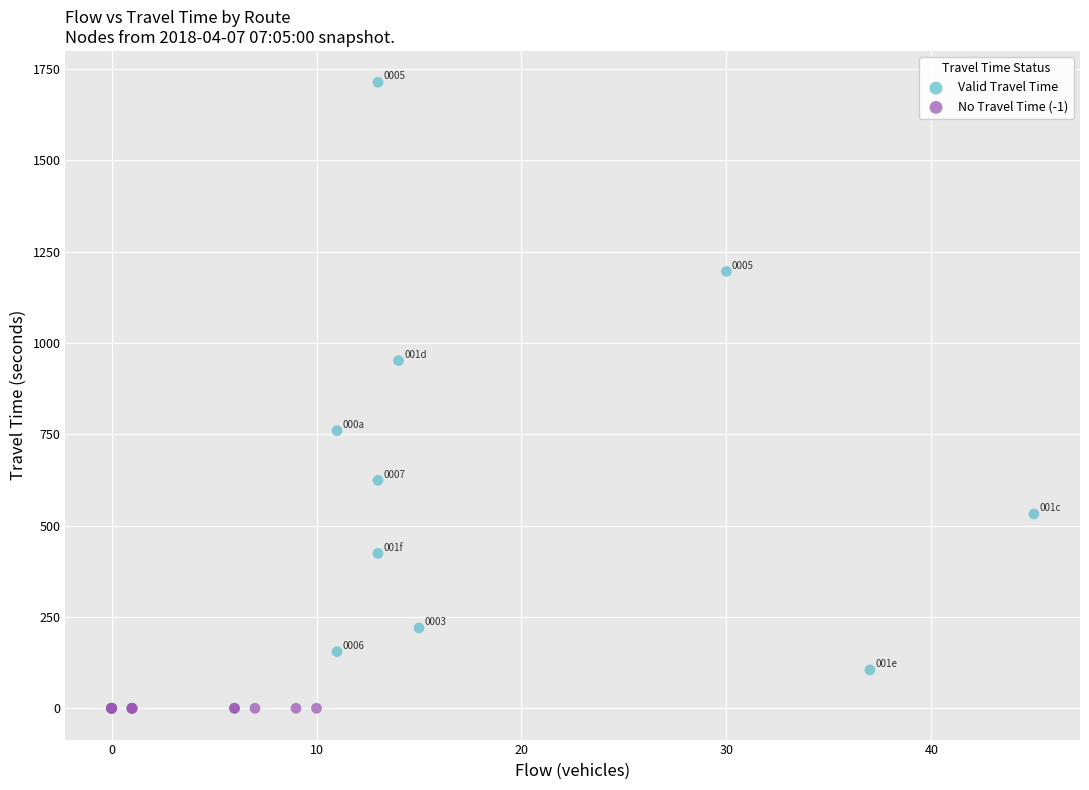

Which series contains the highest Y value?

Valid Travel Time